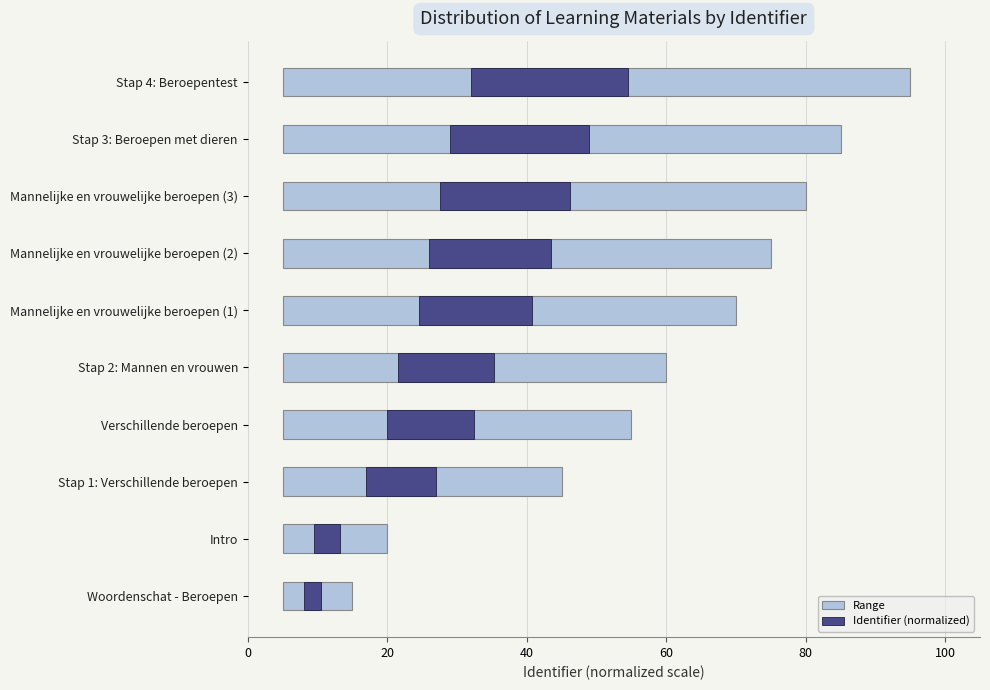

What is the sum of the Identifier (normalized) values at Mannelijke en vrouwelijke beroepen (1) and Verschillende beroepen?

28.8